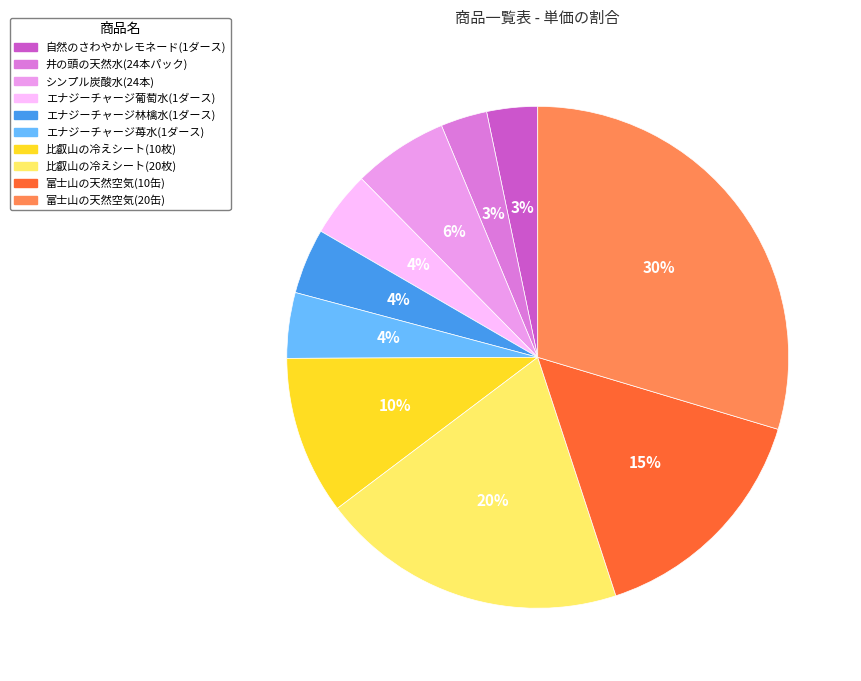

Is it true that 比叡山の冷えシート(10枚) is 10% of the pie?

True